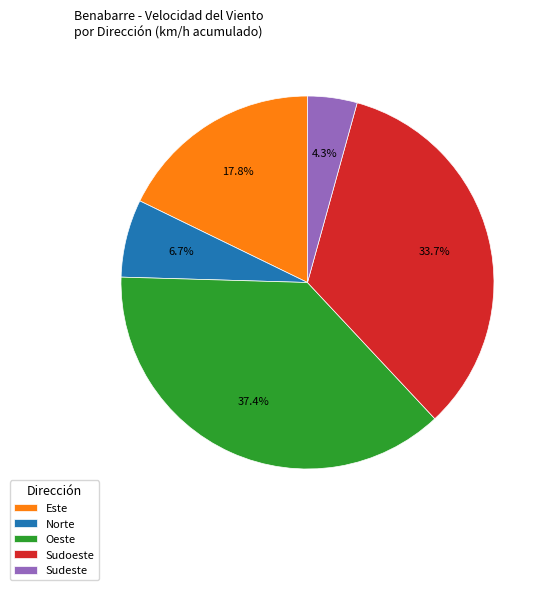

What is the largest slice in the pie chart?

Oeste